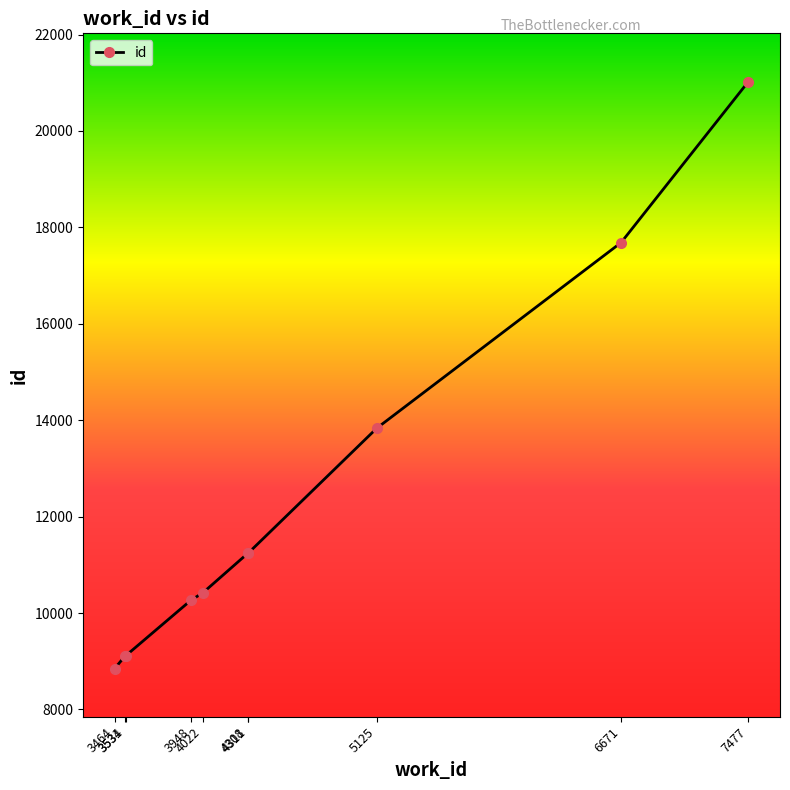

What value does the data have at 4311?

11246